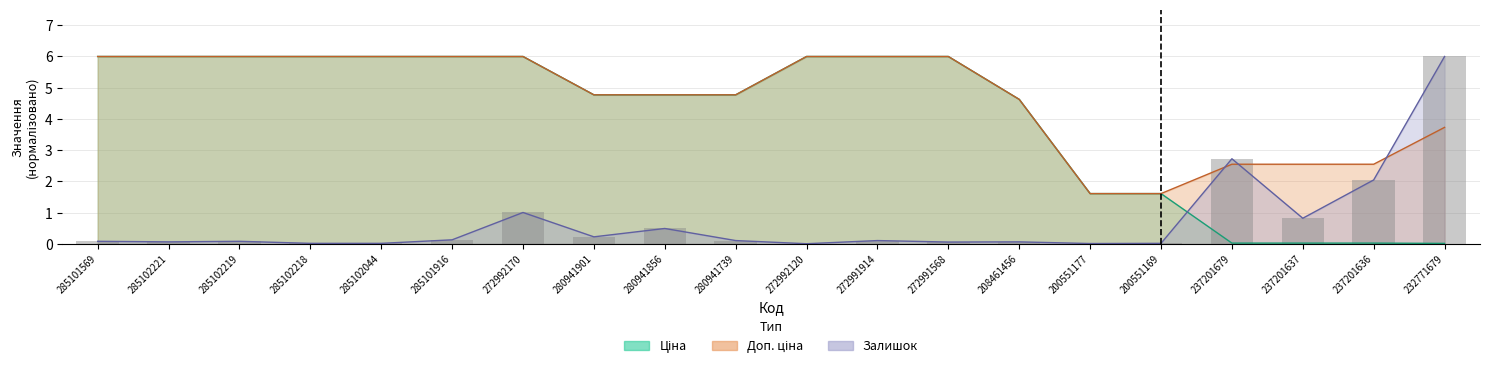

Which series changed the most between 280941901 and 237201636?

Ціна